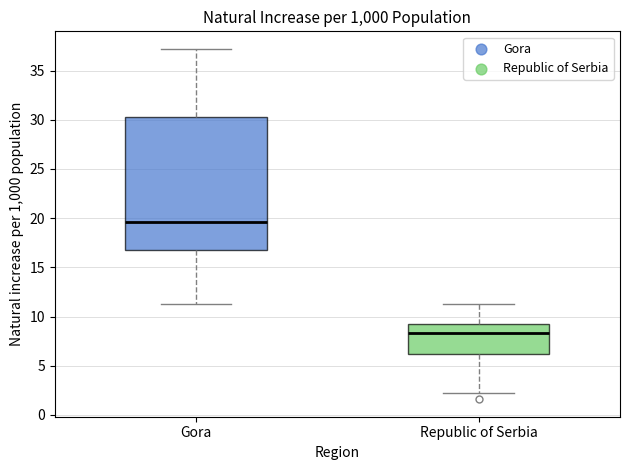

Reading left to right, read every box against the y-axis: the position of its median line, the range the box covers, and the ends of its whiskers. The values are not printed on the chart, so give them approximately, as read against the axis.

Gora: median 19.5, box 17.0 to 30.5, whiskers 11.5 to 37.0
Republic of Serbia: median 8.5, box 6.0 to 9.0, whiskers 2.0 to 11.5